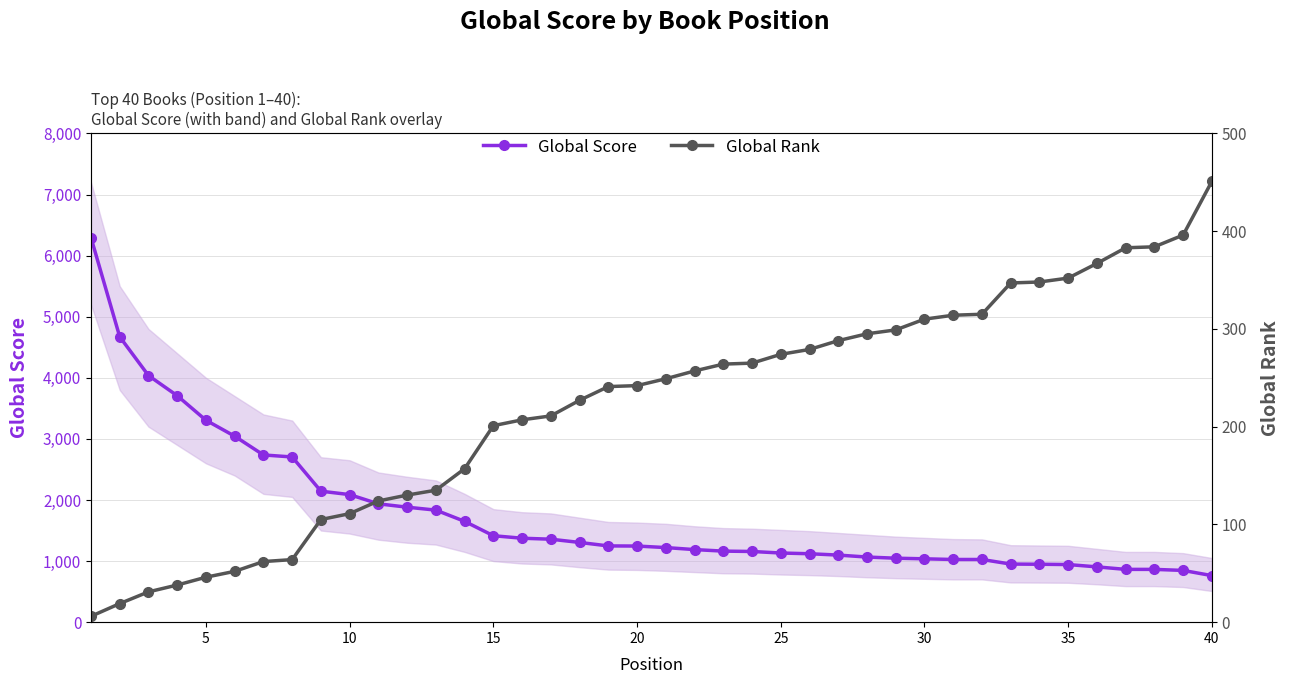

What is the lowest value of the Global Score series?

762